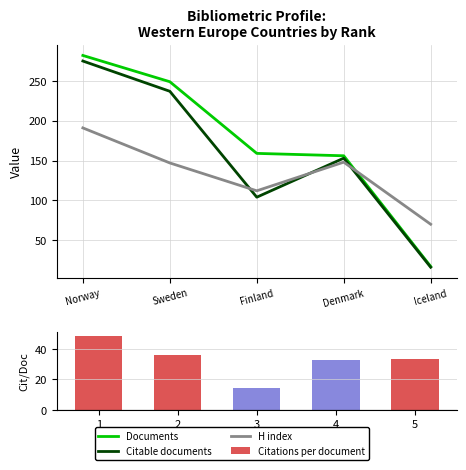

What are all the series names shown in the legend?

Documents, Citable documents, H index, Citations per document